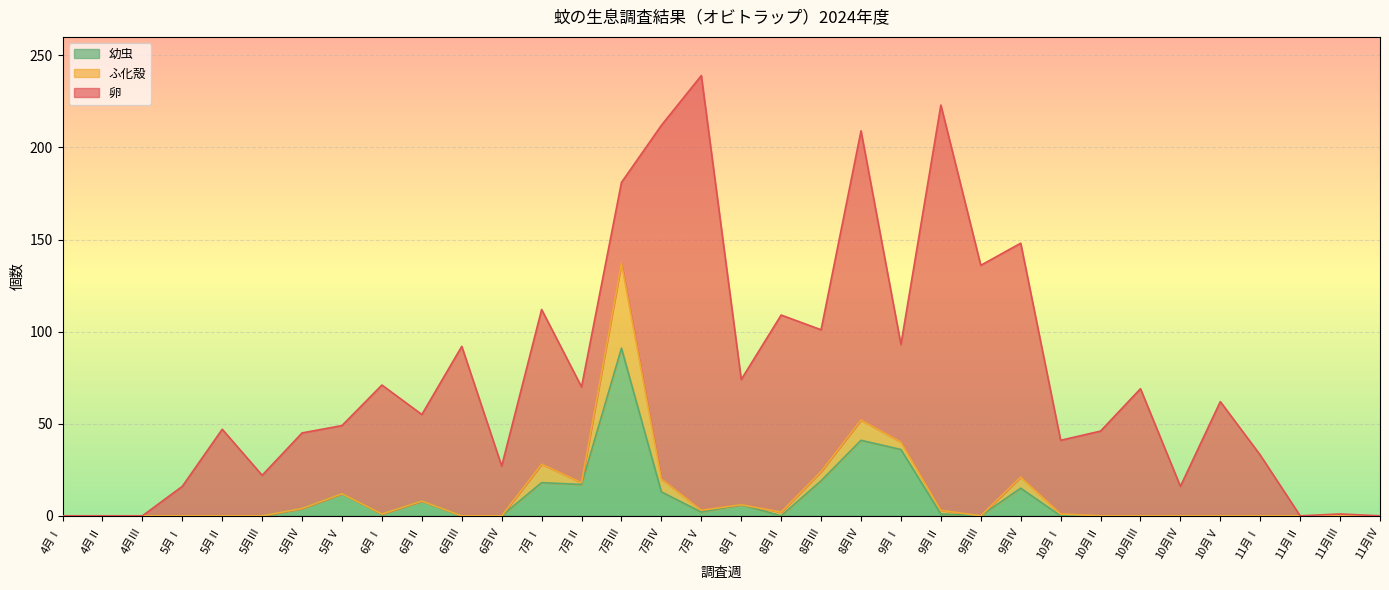

Which label corresponds to the smallest value in the chart?

4月Ⅰ